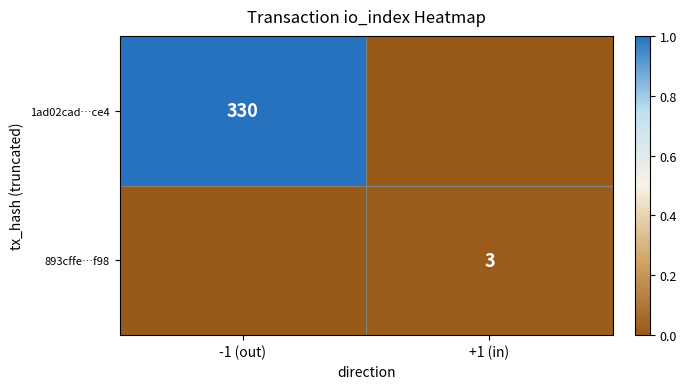

The 1ad02cad…ce4 series shows 330 at -1 (out). True or false?

True